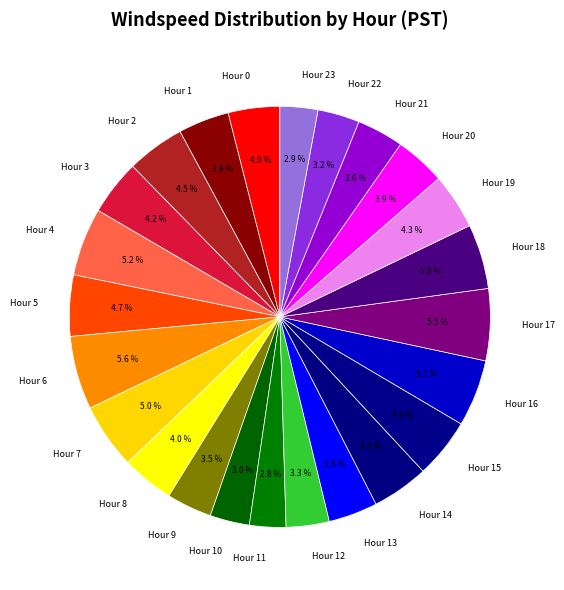

Is there any slice that represents more than half of the pie?

No